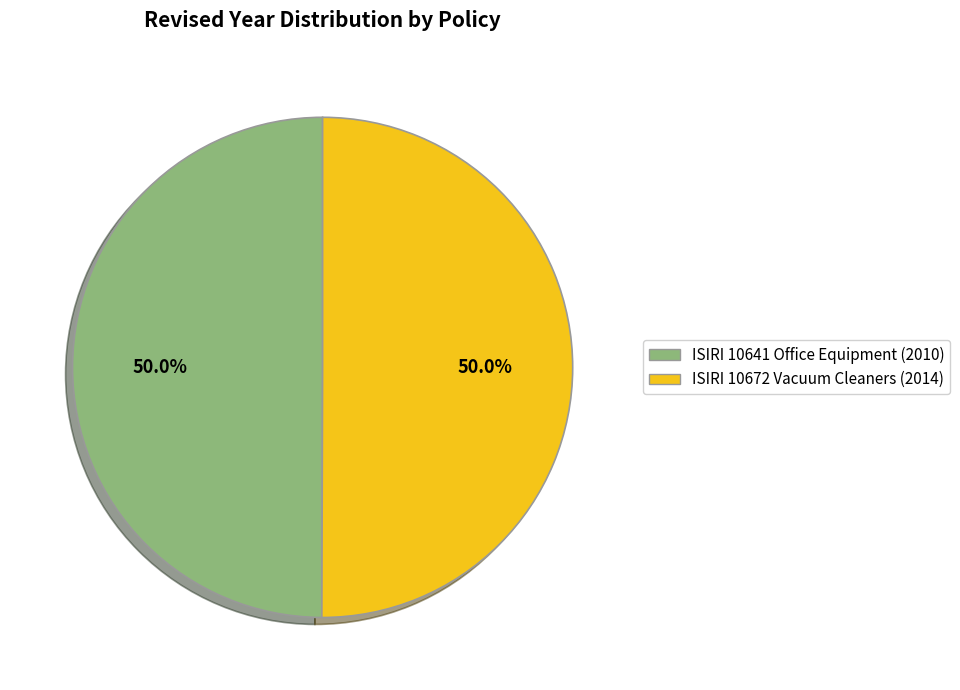

To the nearest percent, what percentage of the pie is ISIRI 10641 Office Equipment?

50%